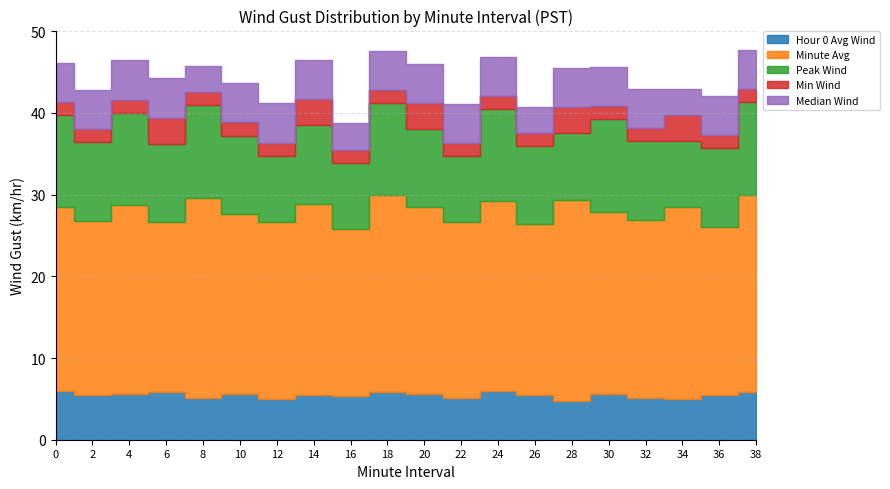

What is the difference between the second highest and minimum values in the Minute Avg series?

4.0